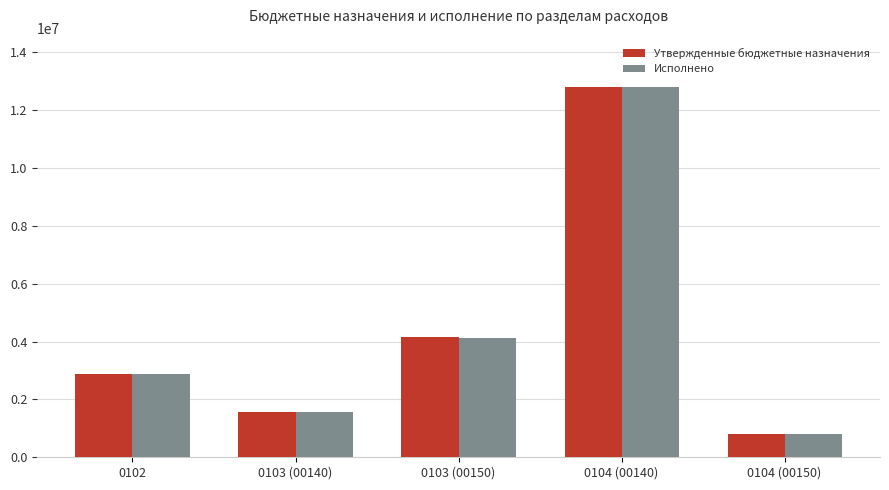

List the labels in order of Исполнено value, largest first.

0104 (00140), 0103 (00150), 0102, 0103 (00140), 0104 (00150)